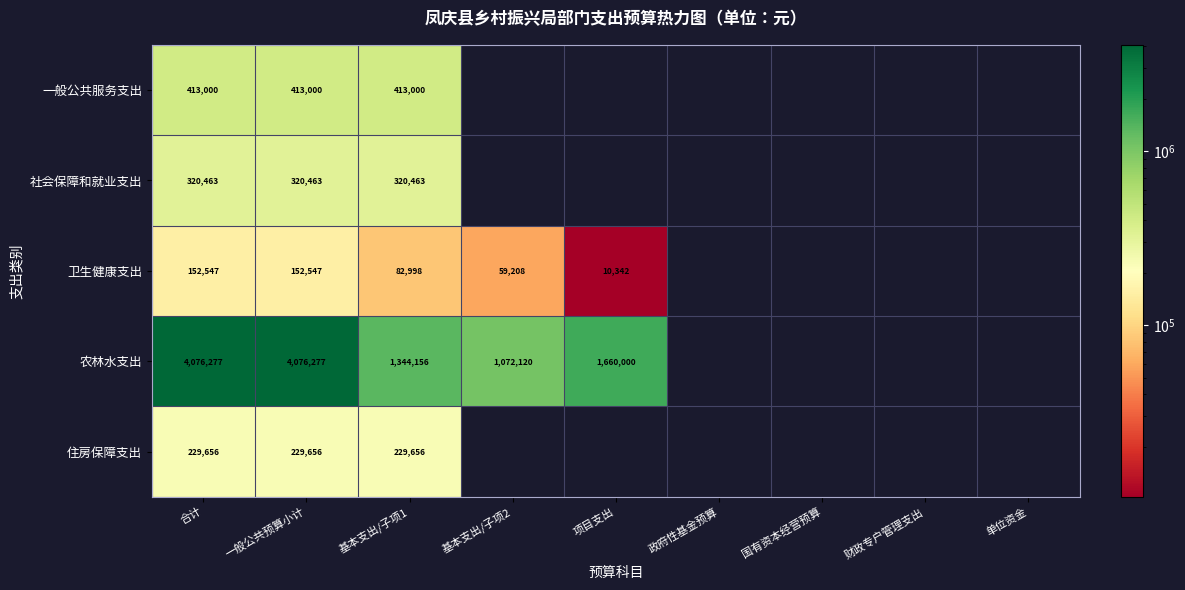

What is the total value across all series at 基本支出/子项1?

2390273